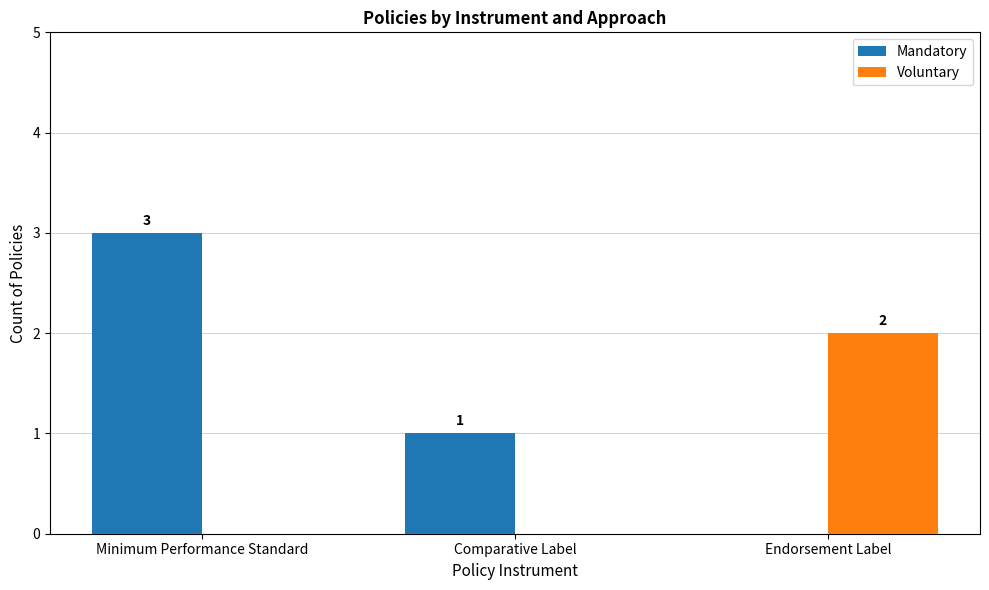

What are all the series names shown in the legend?

Mandatory, Voluntary